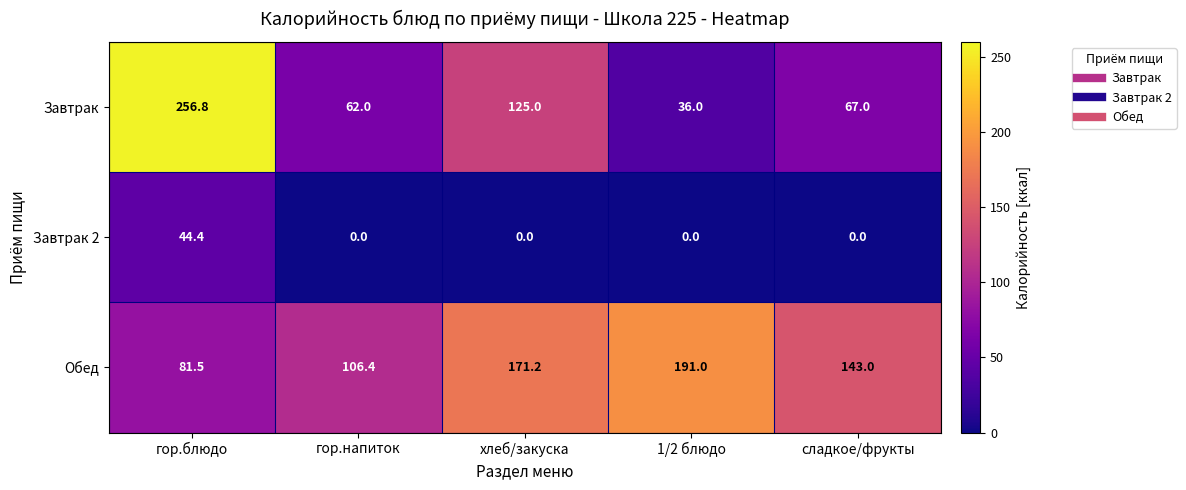

How many categories are shown in the chart?

5